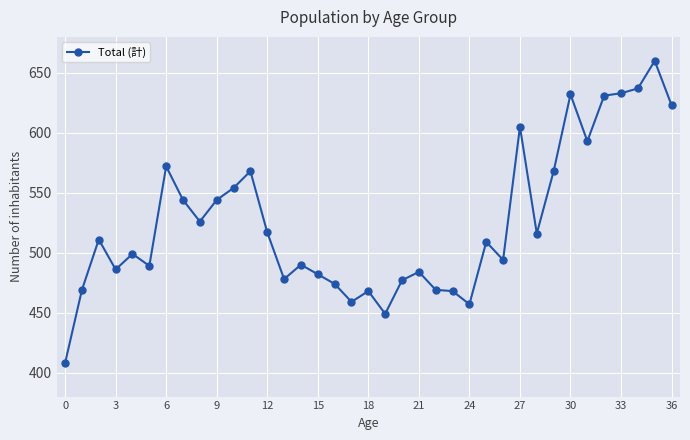

What is the difference between the second highest and minimum values?

229